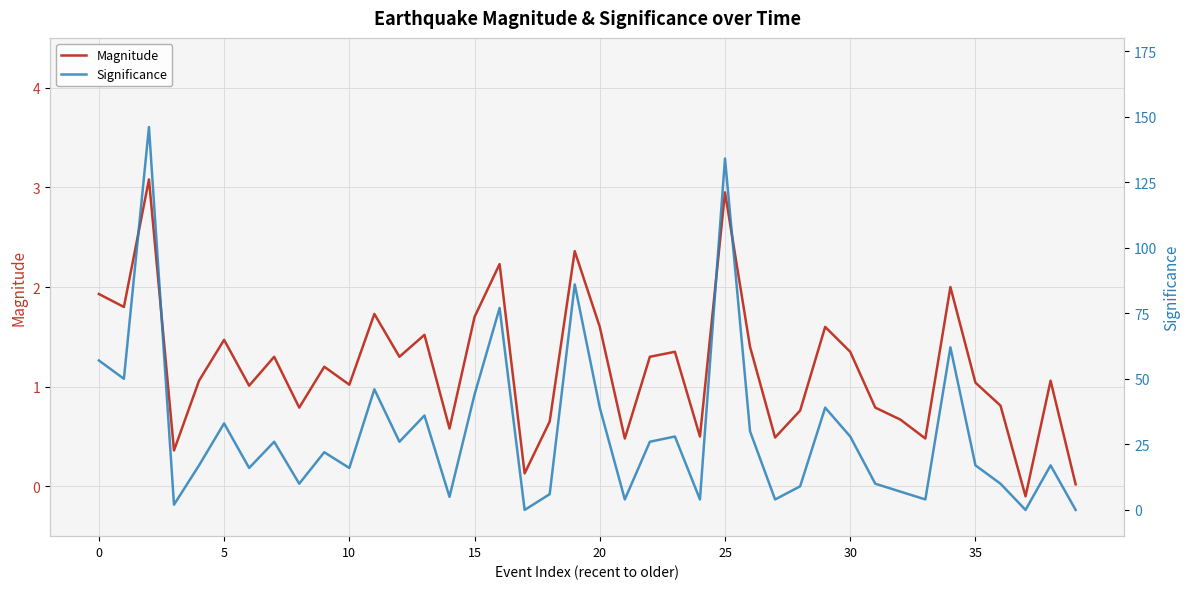

Is this an area chart (filled region under the line)?

No